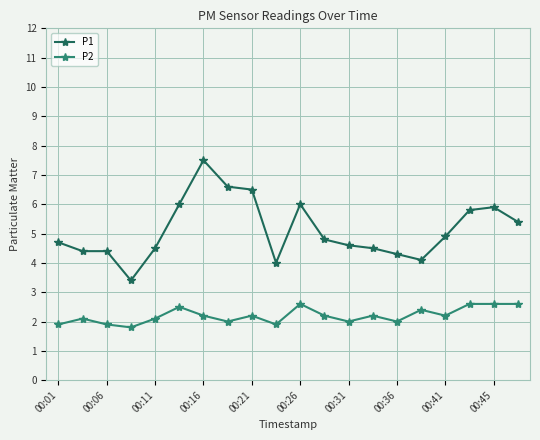

Does the chart have visible grid lines?

Yes